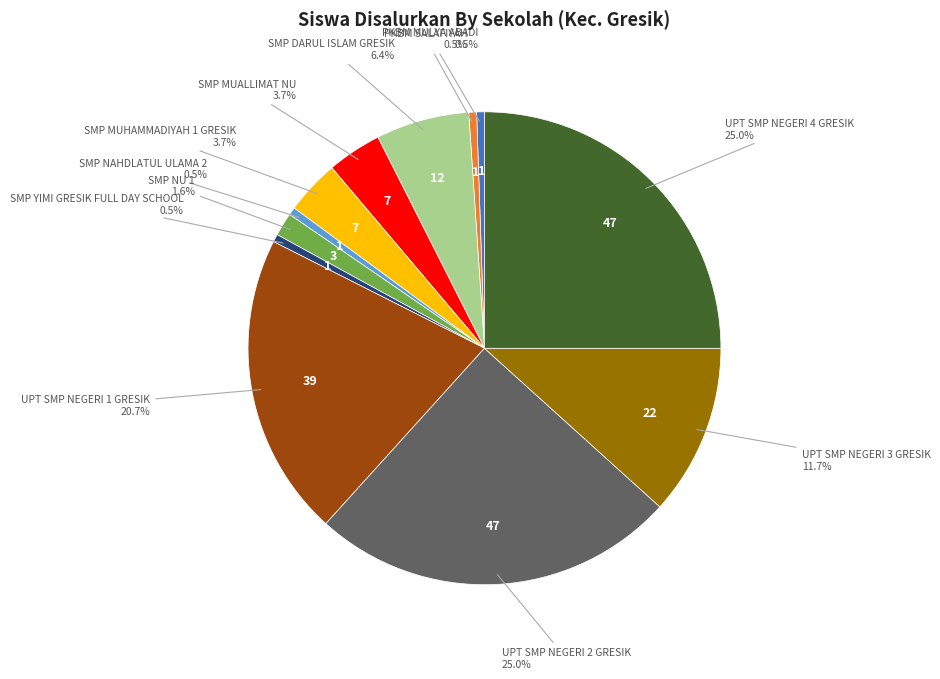

Is there a majority slice in this chart?

No